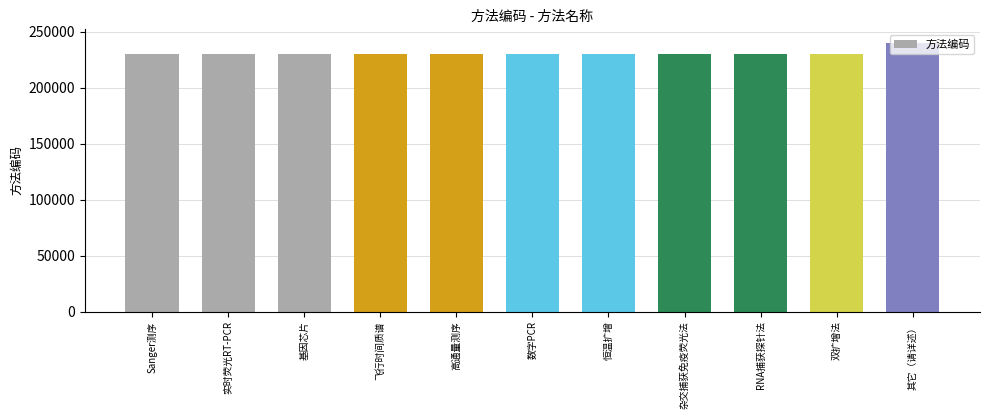

Count the number of data series in this chart.

1